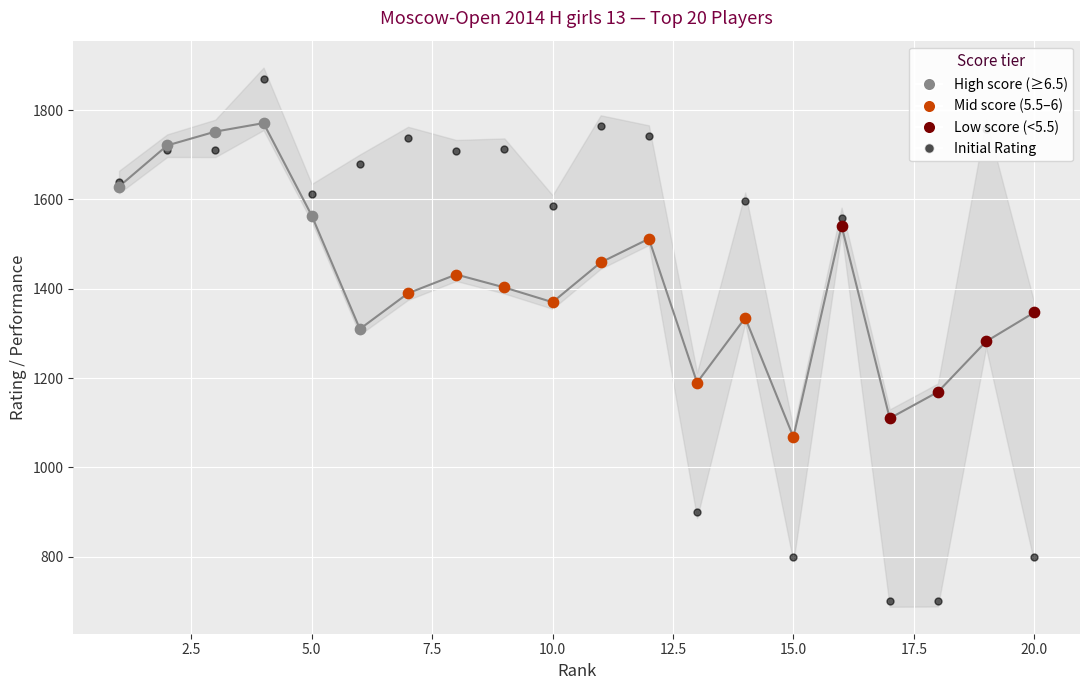

Between 7.5 and 14, which is larger?

7.5